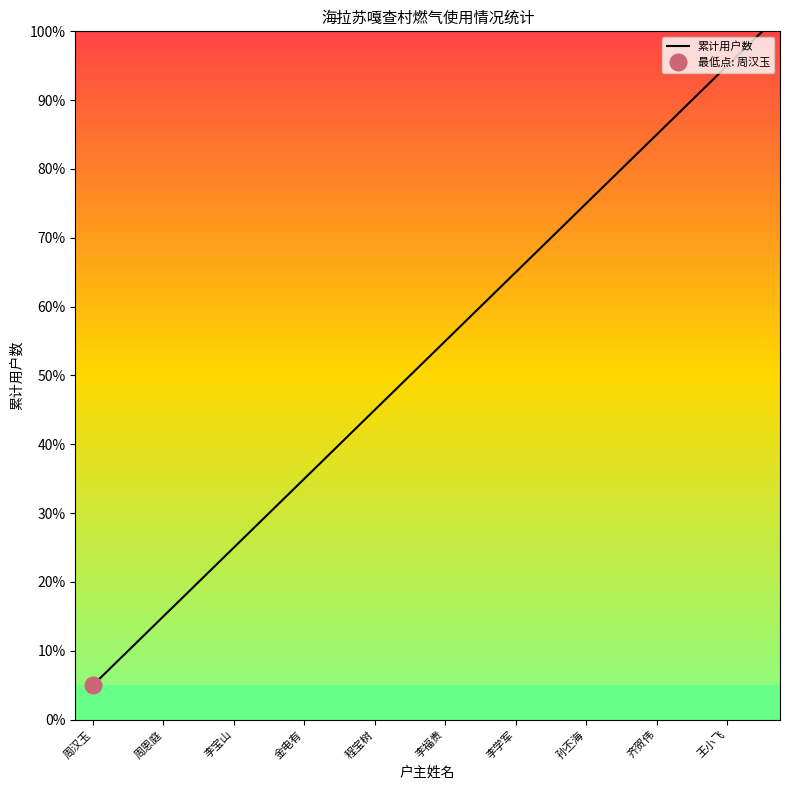

Which category has the lowest value in the 累计用户数 series?

周汉玉